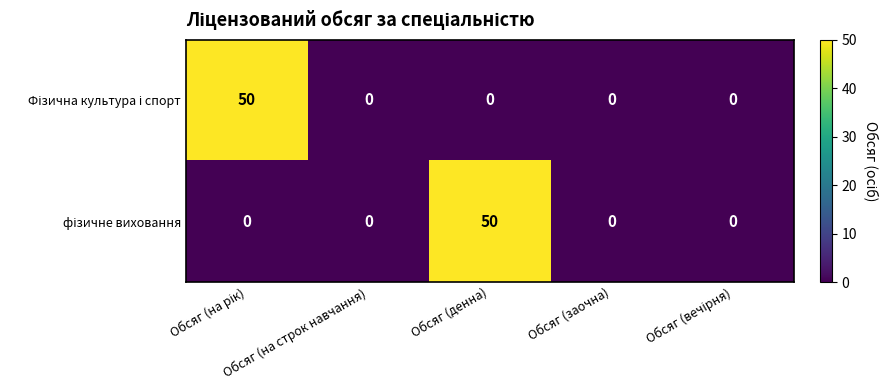

What is the difference between the highest and lowest values at Обсяг (денна)?

50